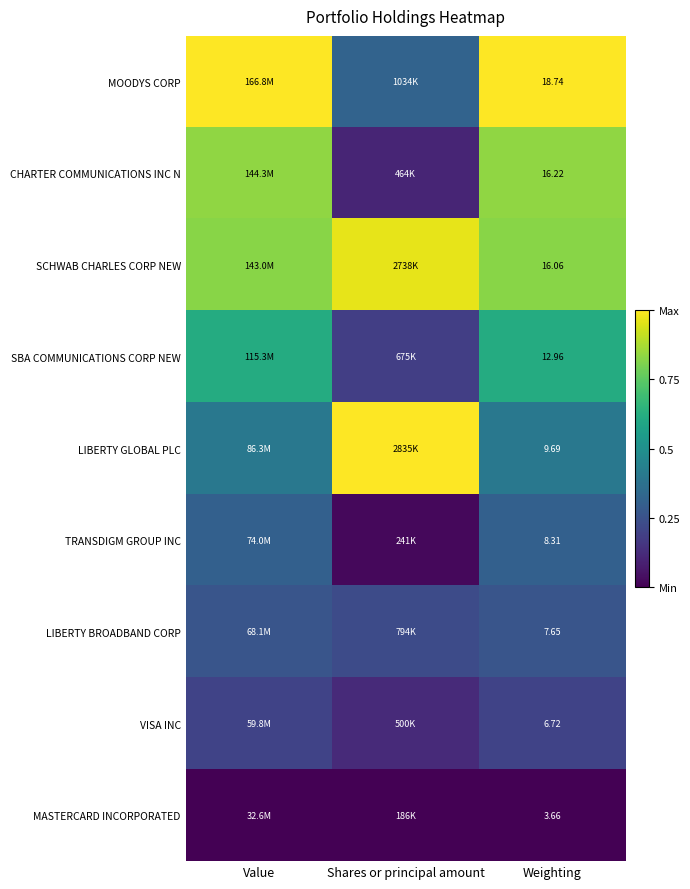

At Weighting, list the series in order from largest to smallest.

MOODYS CORP, CHARTER COMMUNICATIONS INC N, SCHWAB CHARLES CORP NEW, SBA COMMUNICATIONS CORP NEW, LIBERTY GLOBAL PLC, TRANSDIGM GROUP INC, LIBERTY BROADBAND CORP, VISA INC, MASTERCARD INCORPORATED